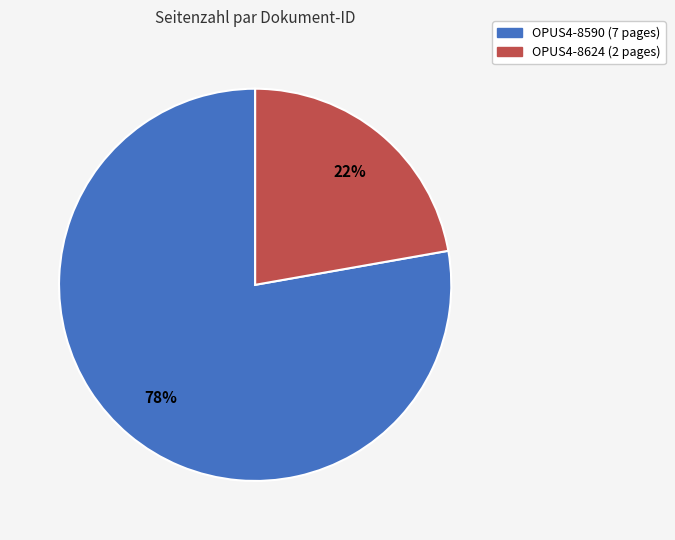

Which slice is the smallest?

OPUS4-8624